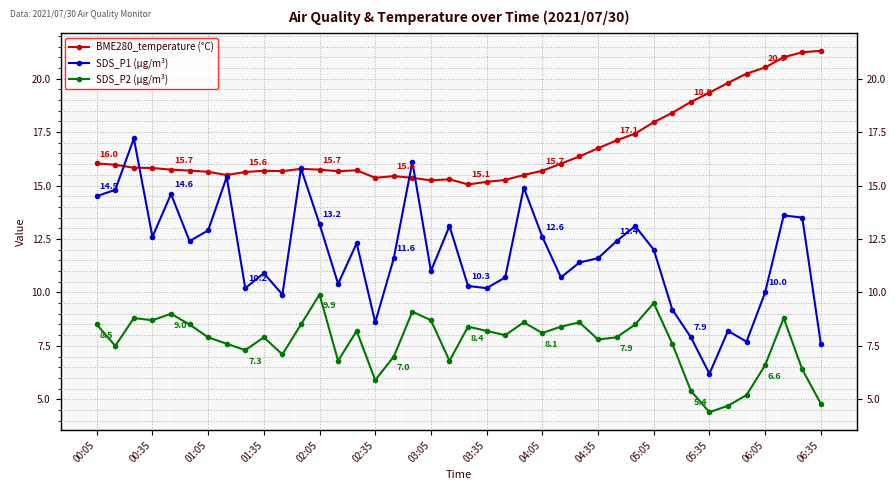

True or false: SDS_P2 (µg/m³) has a value of 1.9 at 00:35.

False